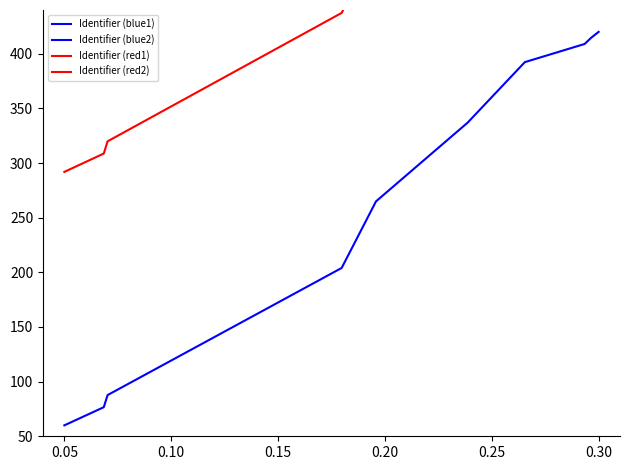

What is the difference between the highest and lowest values at 0.05?

1391.4